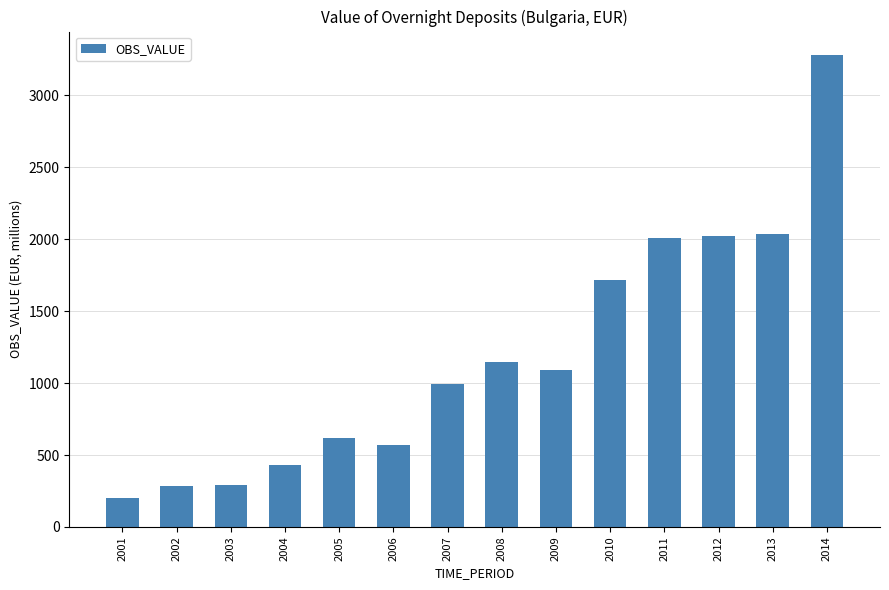

The value at 2005 is 139.9. True or false?

False